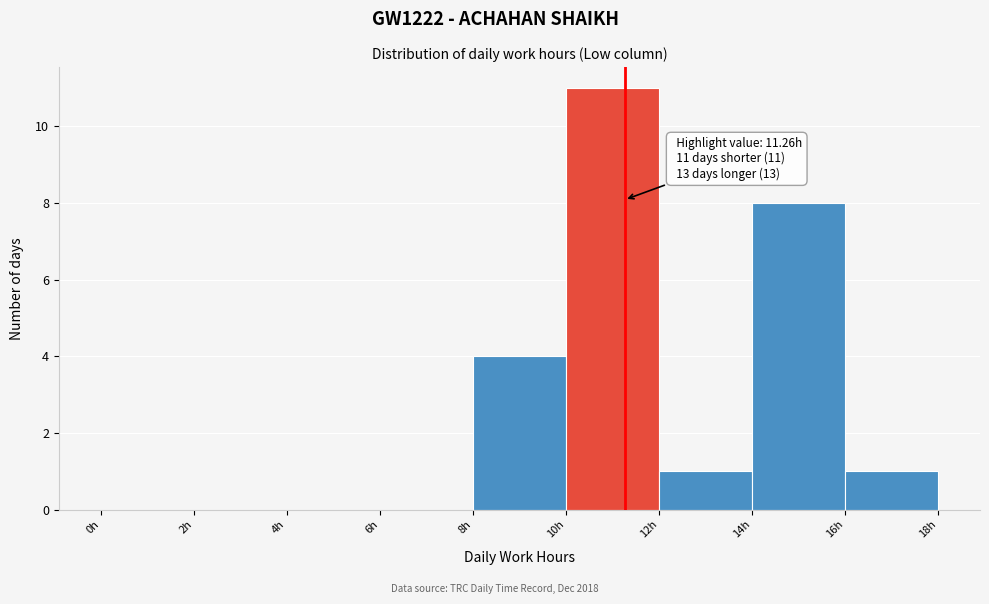

Which range on the x-axis has the tallest bar?

10 to 12